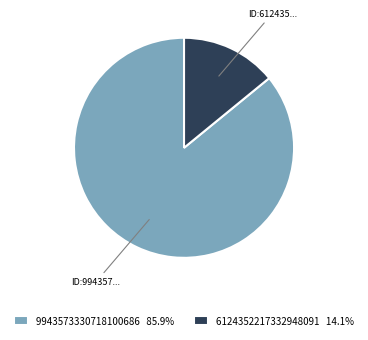

What is the ratio of the value at 9943573330718100686 85.9% to the value at 6124352217332948091 14.1%?

6.1